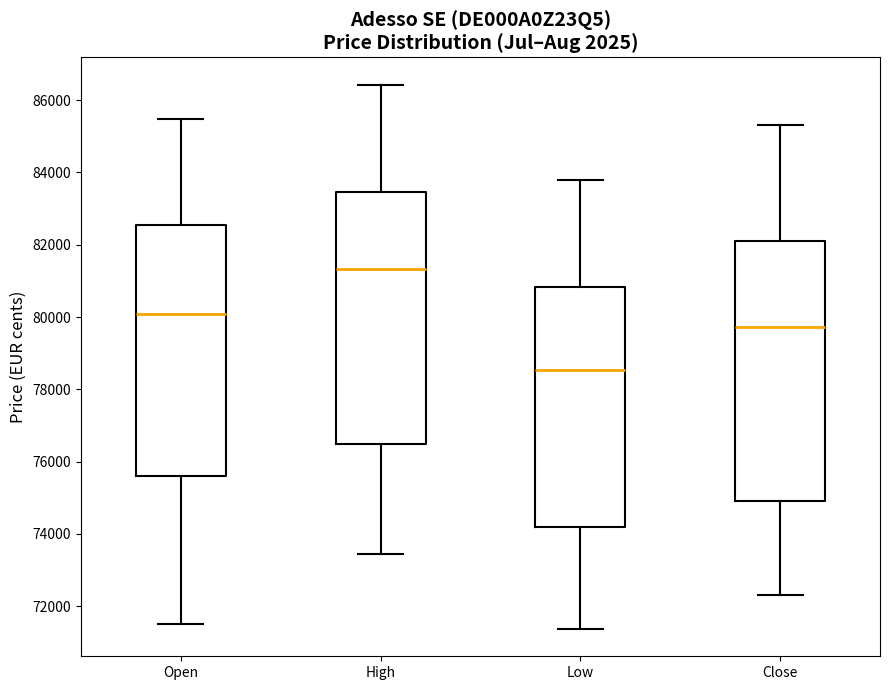

Which box's median line is the highest?

High